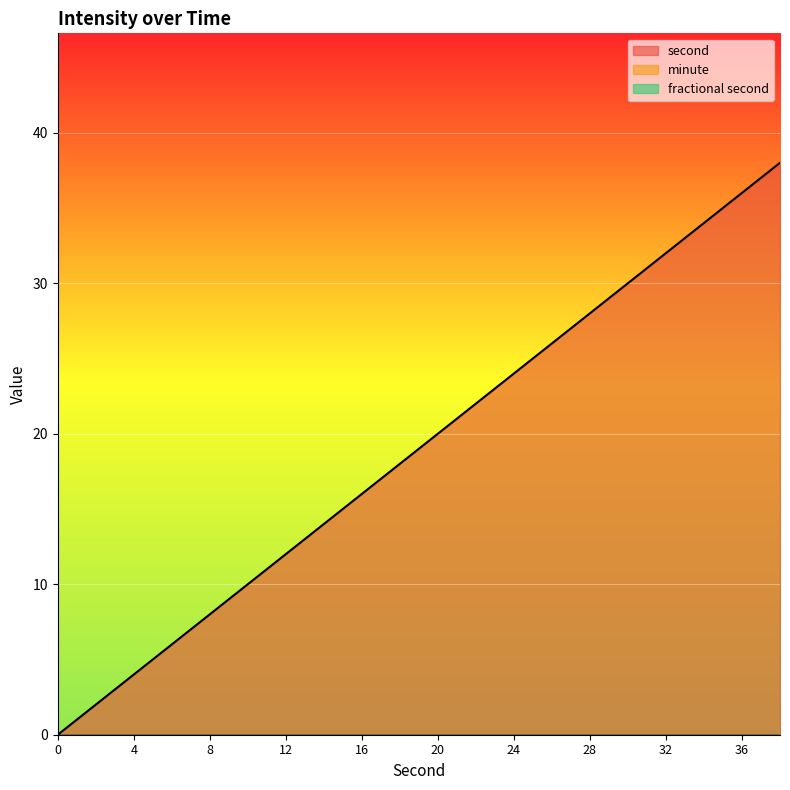

Which category has the highest value across all series?

38